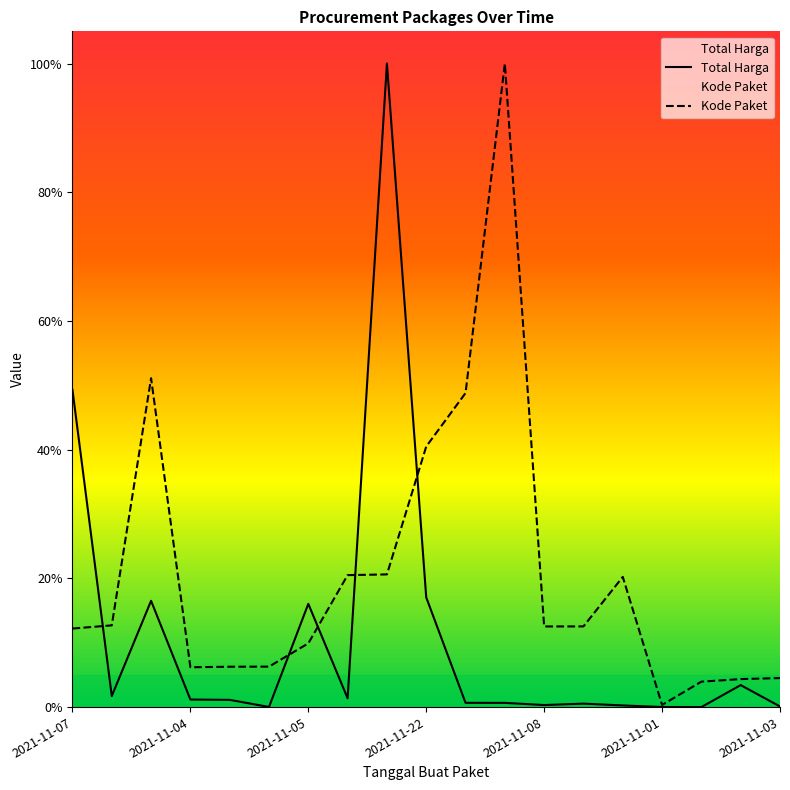

Rank the categories by Kode Paket value from highest to lowest.

11, 2021-11-05, 10, 9, 8, 7, 14, 2021-11-04, 13, 12, 2021-11-07, 2021-11-03, 2021-11-01, 2021-11-08, 2021-11-22, 18, 17, 16, 15